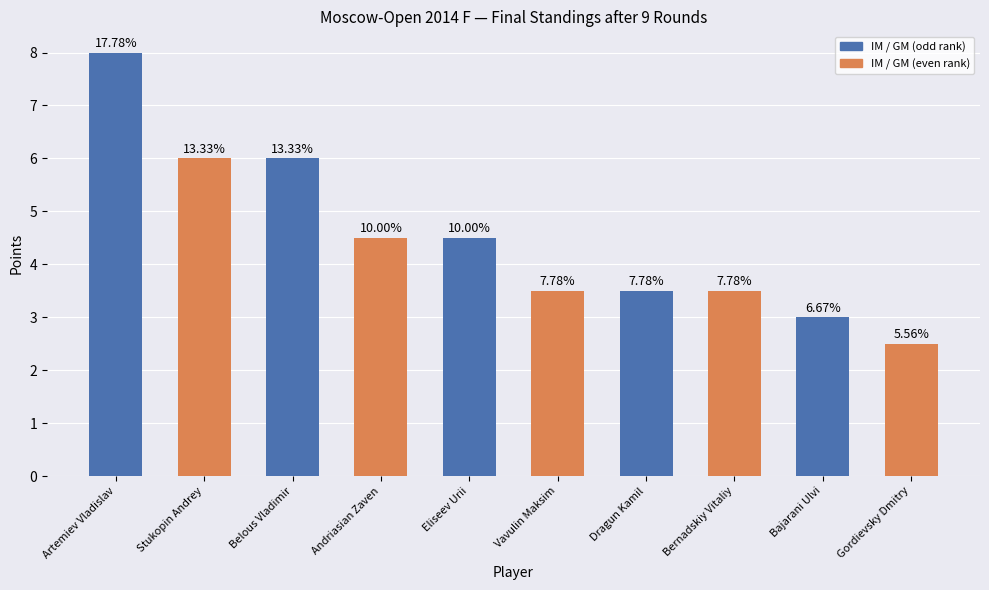

List the labels in order of value, largest first.

Artemiev Vladislav, Stukopin Andrey, Belous Vladimir, Andriasian Zaven, Eliseev Urii, Vavulin Maksim, Dragun Kamil, Bernadskiy Vitaliy, Bajarani Ulvi, Gordievsky Dmitry